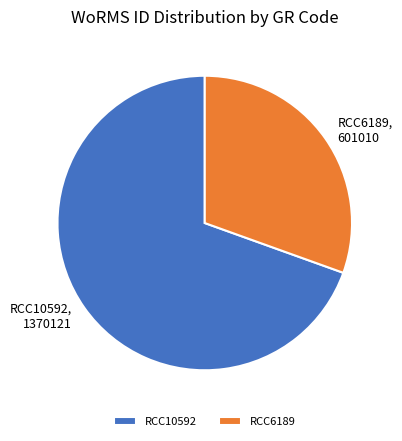

The RCC6189 slice represents 30% of the pie. True or false?

True